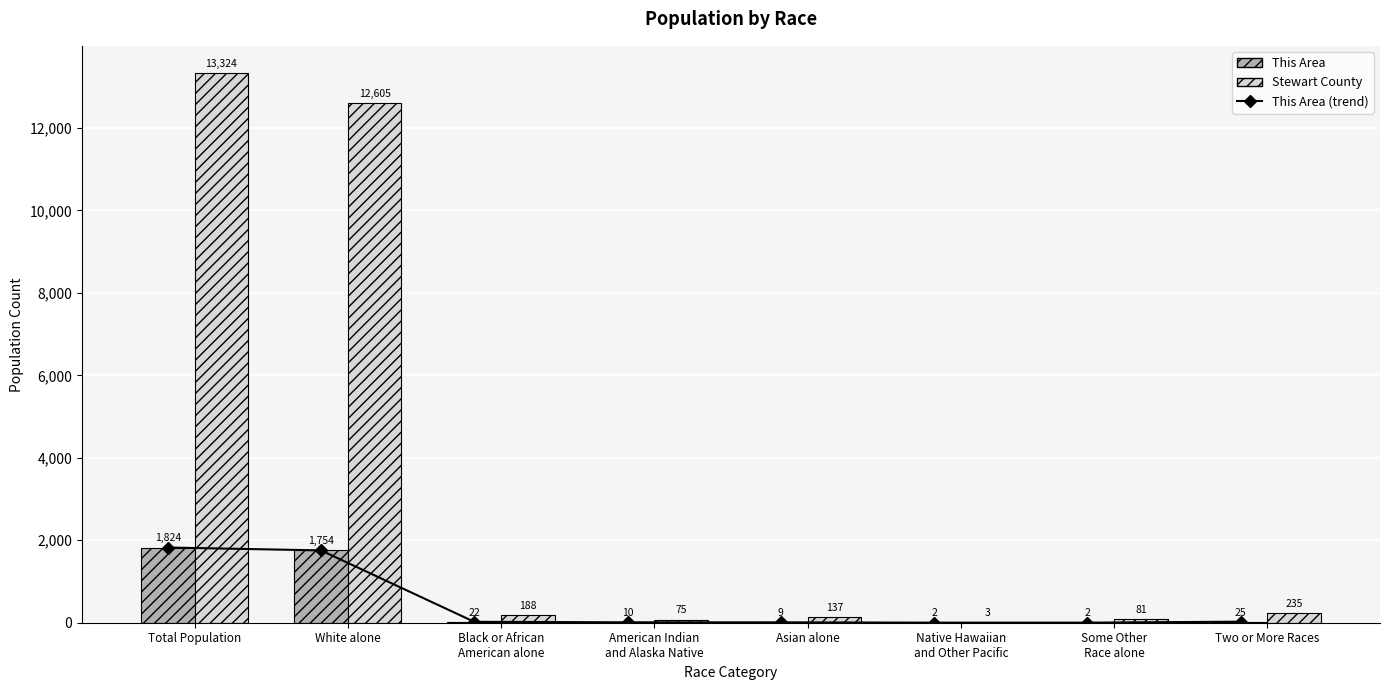

Which series has the widest spread of values?

Stewart County